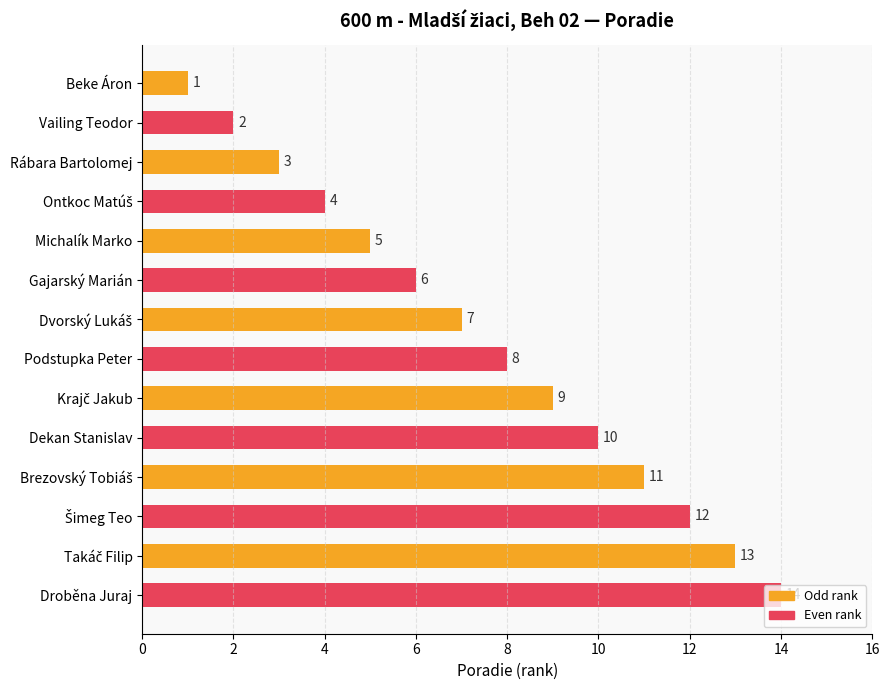

True or false: the data shows 9 at Droběna Juraj.

False